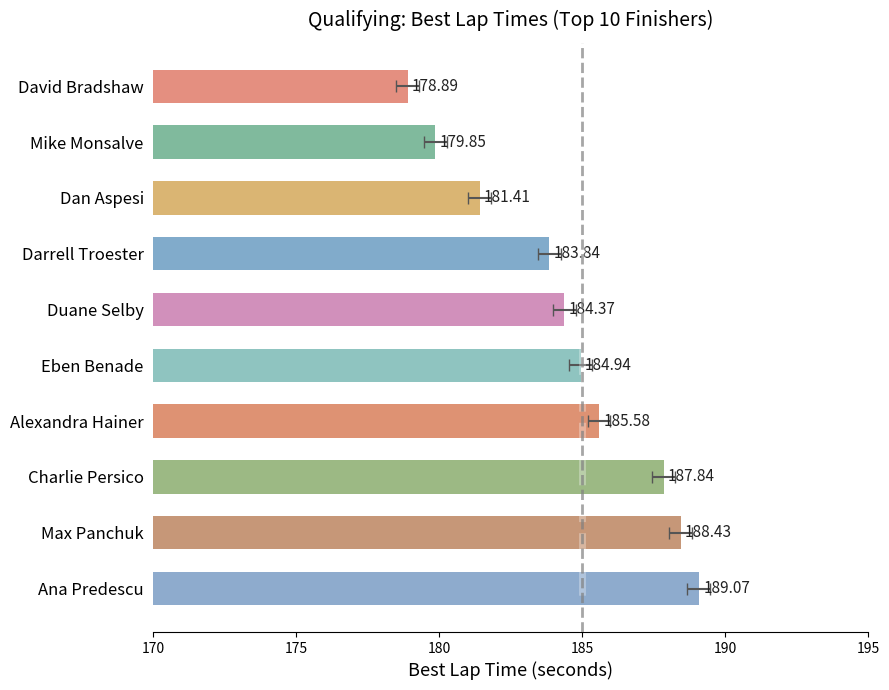

Rank the categories by value from lowest to highest.

David Bradshaw, Mike Monsalve, Dan Aspesi, Darrell Troester, Duane Selby, Eben Benade, Alexandra Hainer, Charlie Persico, Max Panchuk, Ana Predescu